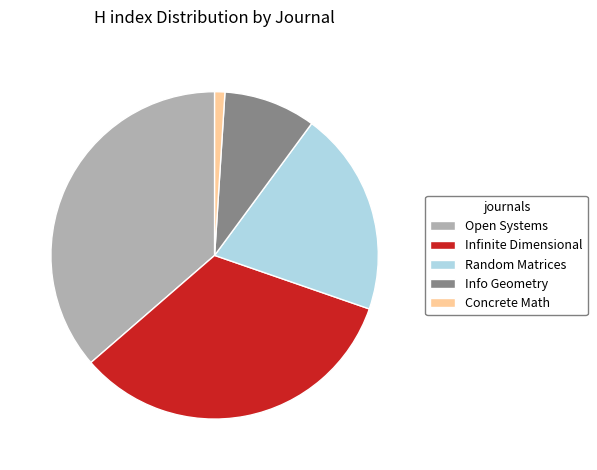

Rank the categories by value from highest to lowest.

Open Systems, Infinite Dimensional, Random Matrices, Info Geometry, Concrete Math